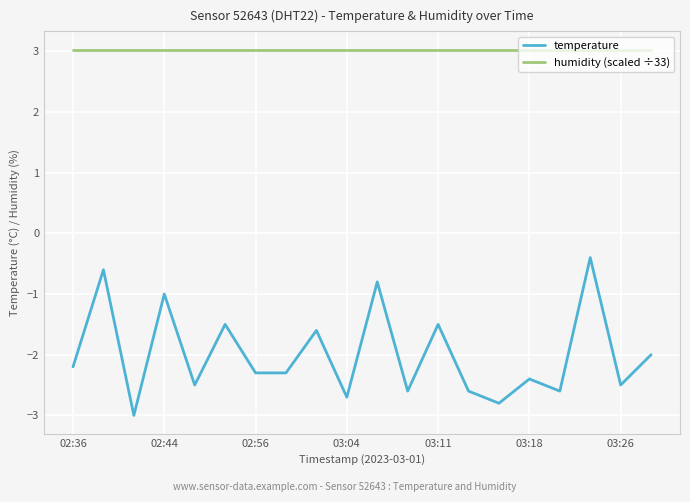

Which series has the widest spread of values?

temperature